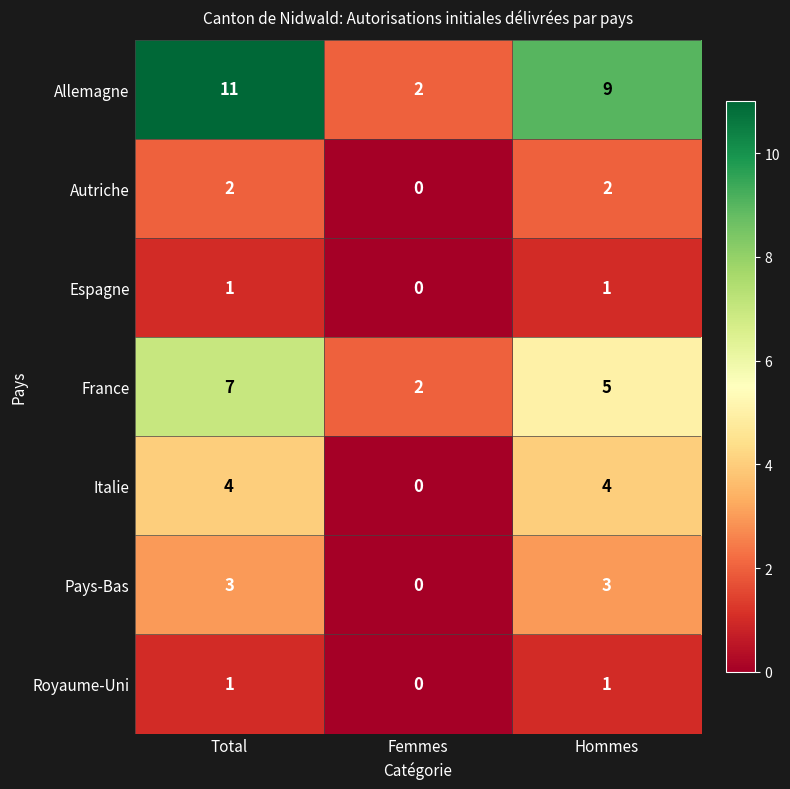

True or false: Italie has a value of 0 at Femmes.

True